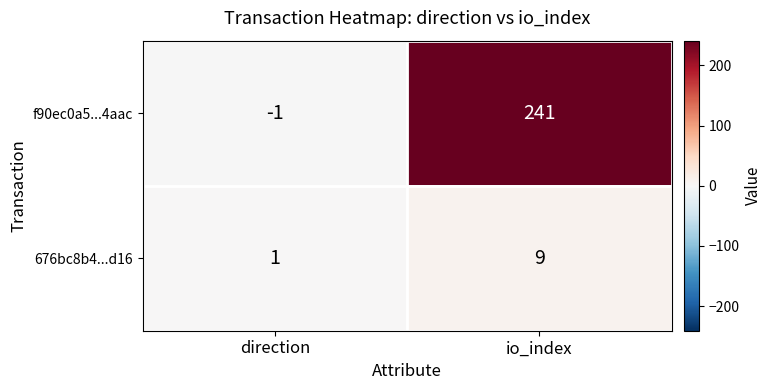

Which label corresponds to the smallest value in the chart?

direction